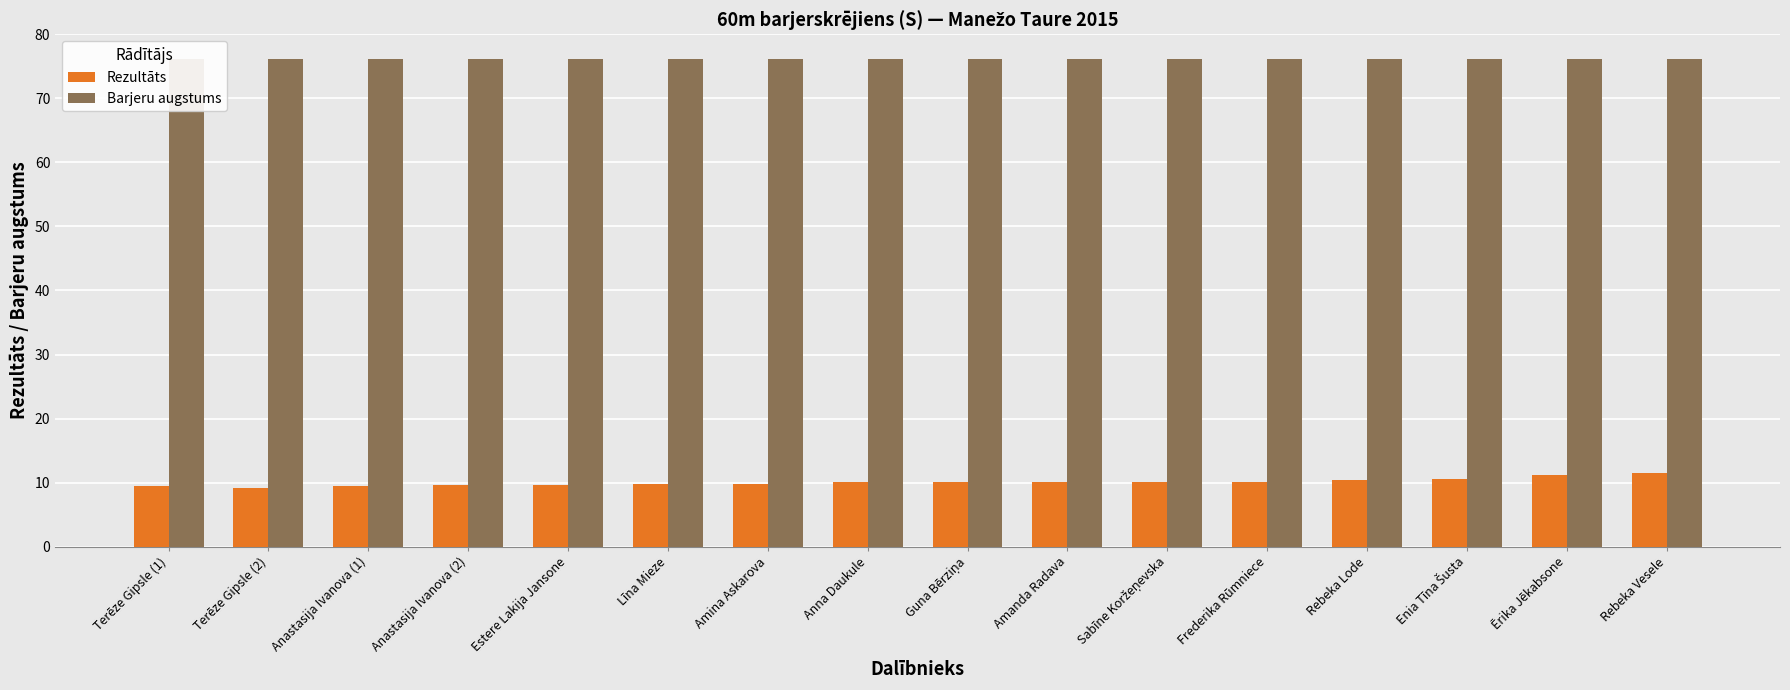

At which label does Rezultāts first exceed 10?

Anna Daukule